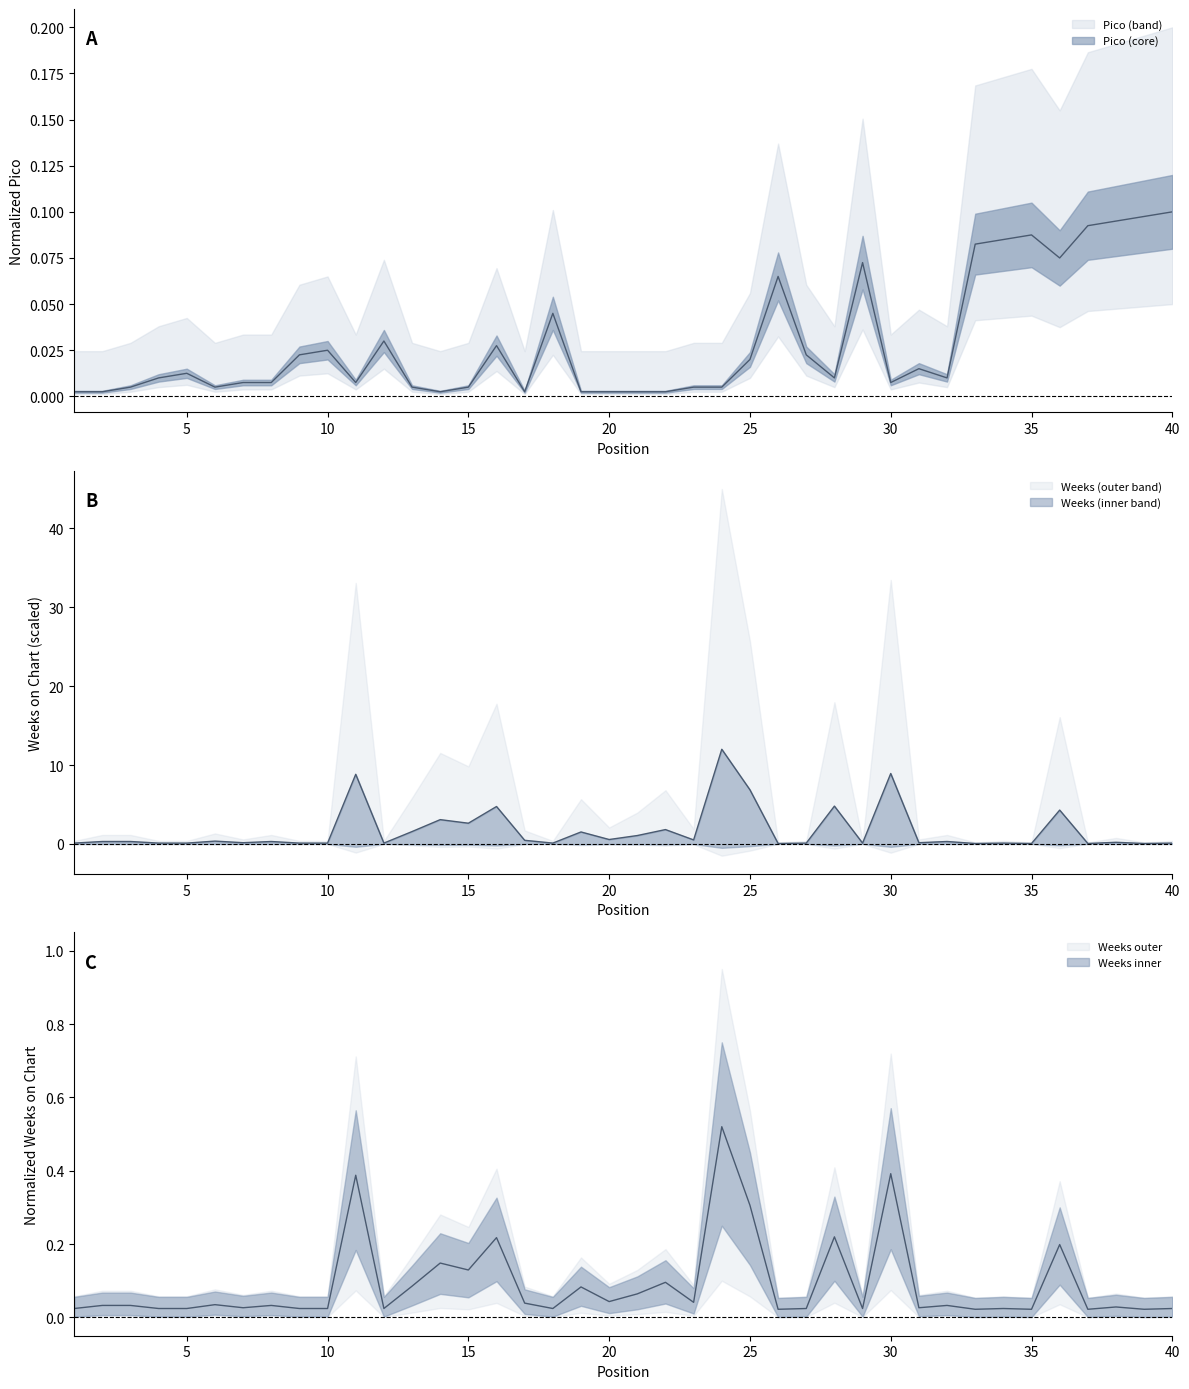

Where is the first local maximum for Pico?

5